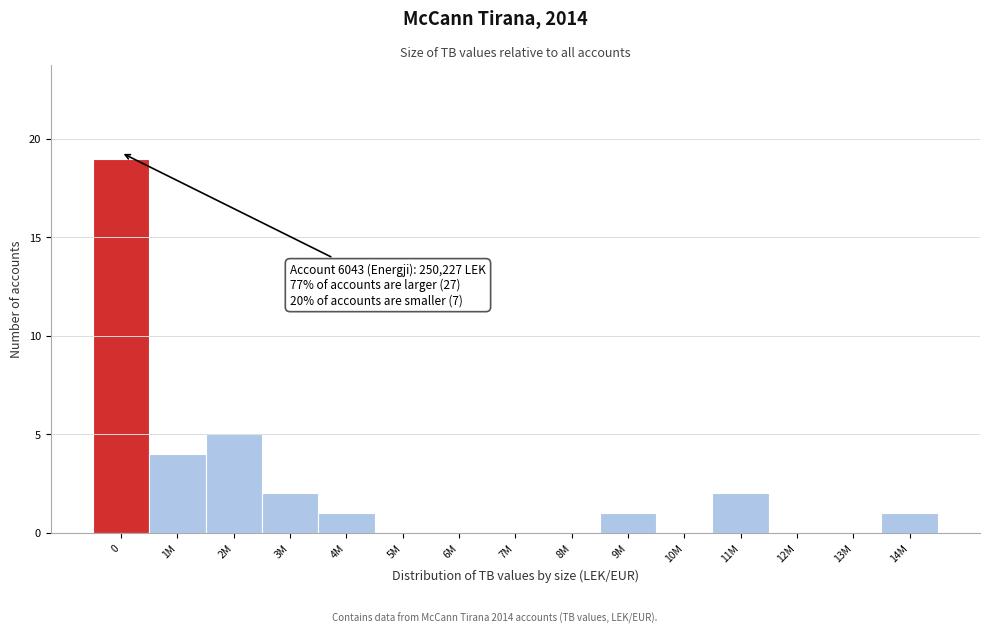

Reading left to right, extract all data points from this chart.

0=19	1M=4	2M=5	3M=2	4M=1	5M=0	6M=0	7M=0	8M=0	9M=1	10M=0	11M=2	12M=0	13M=0	14M=1